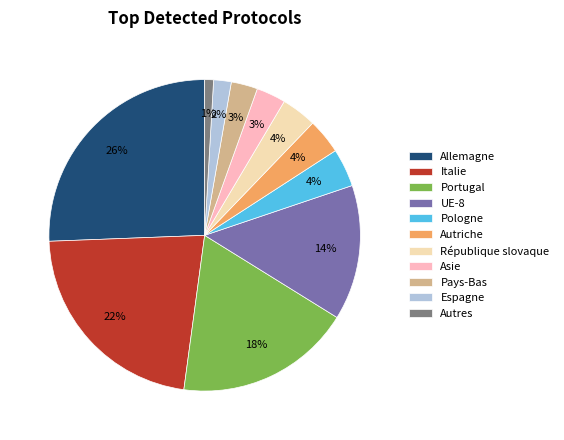

Is there a majority slice in this chart?

No